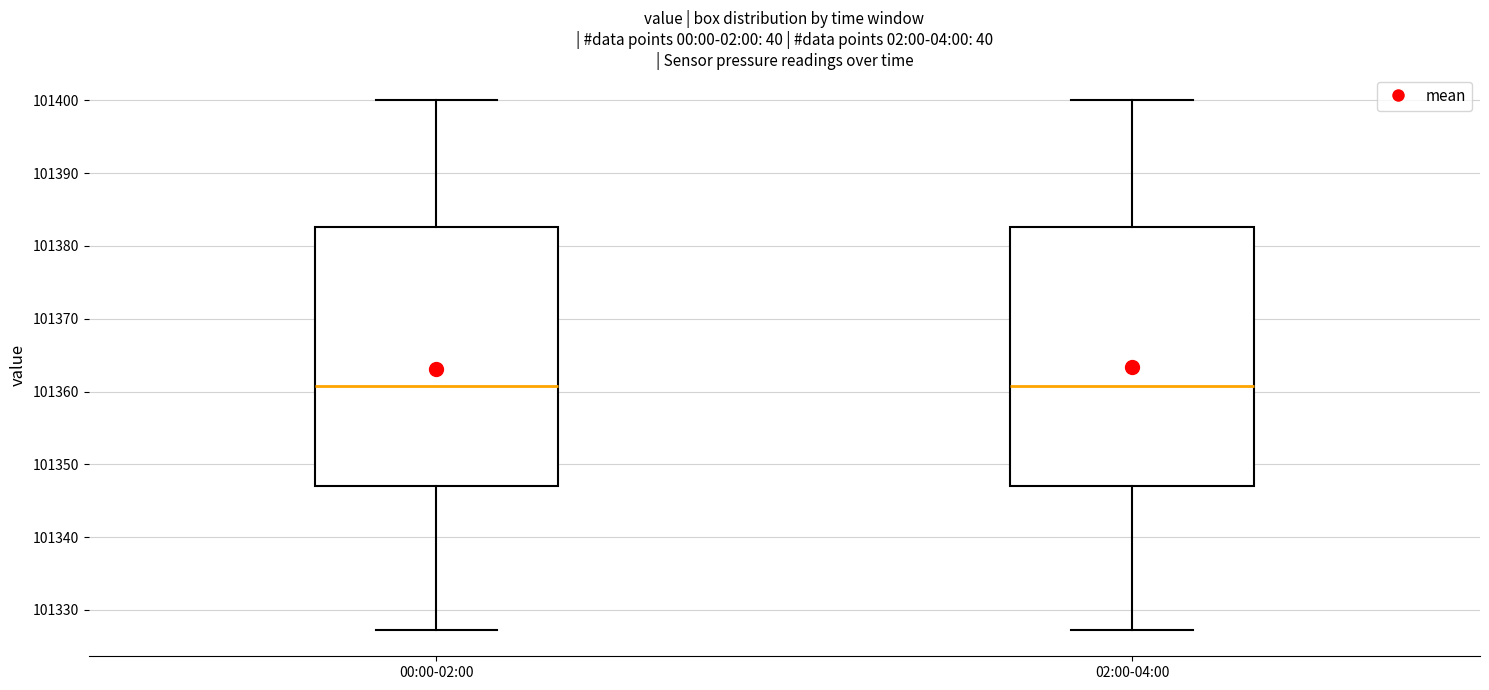

Where is the lower edge of the box for 00:00-02:00 on the y-axis? The values are not printed on the chart, so give them approximately, as read against the axis.

101347